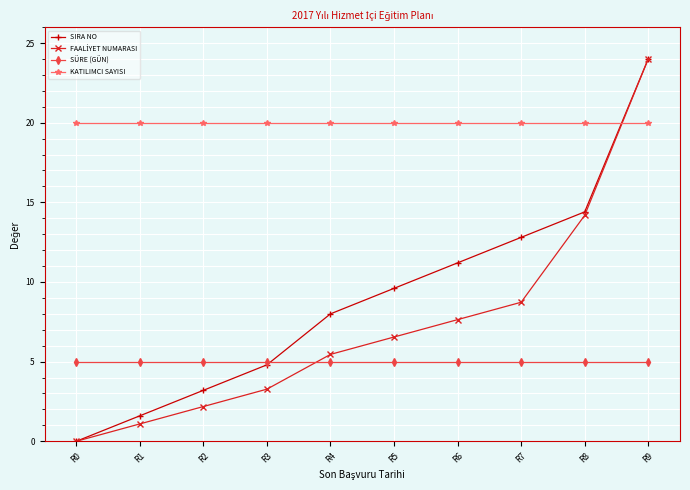

True or false: KATILIMCI SAYISI and SÜRE (GÜN) cross at least once.

False